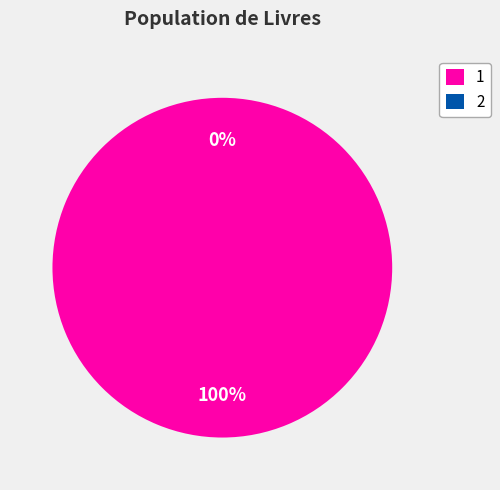

To the nearest percent, what is the difference between the 2 and 1 slice percentages?

100%